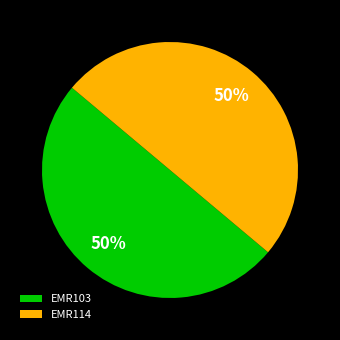

Approximately how many times larger is the value at EMR103 compared to EMR114?

1.0